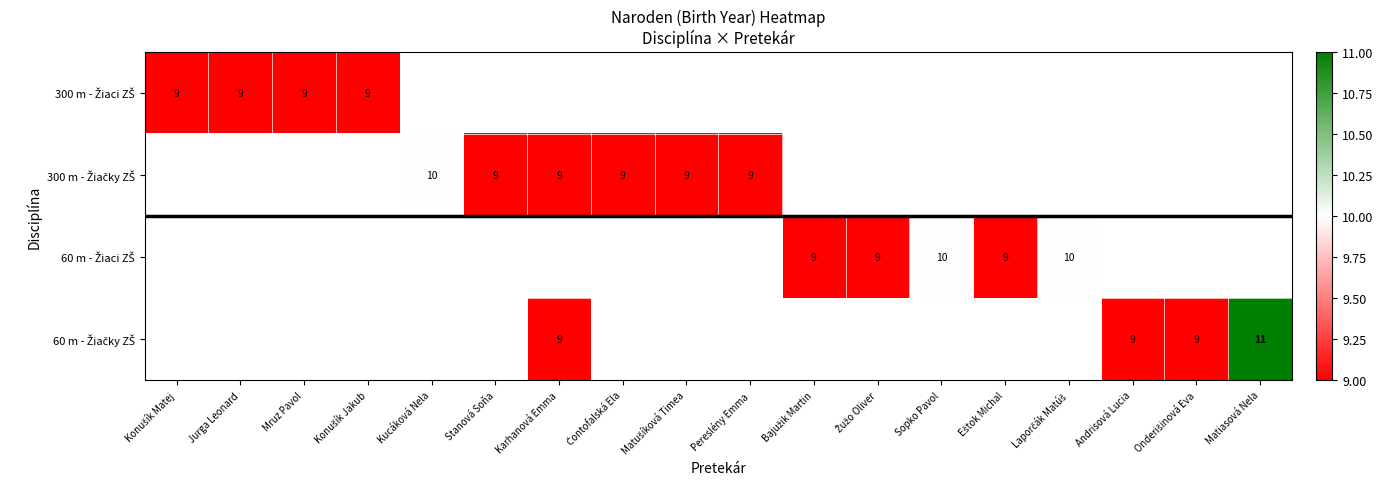

Which has a higher value, Konušík Matej or Matušíková Timea?

Matušíková Timea